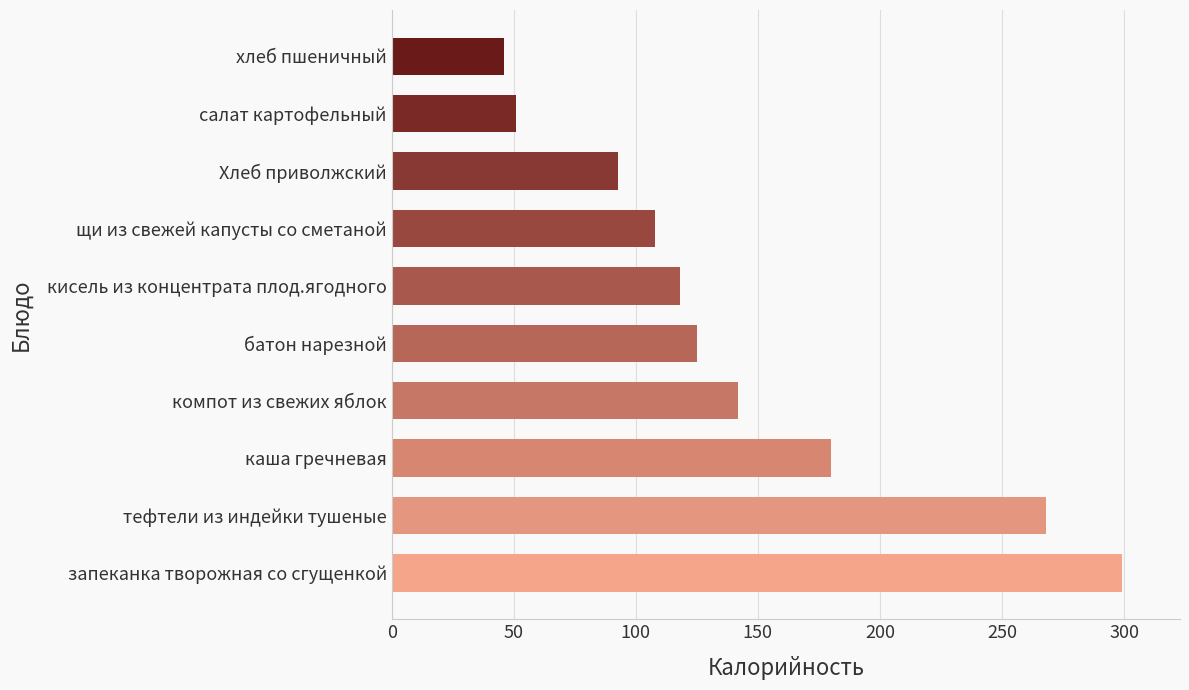

What is the ratio of the value at запеканка творожная со сгущенкой to the value at салат картофельный?

5.9